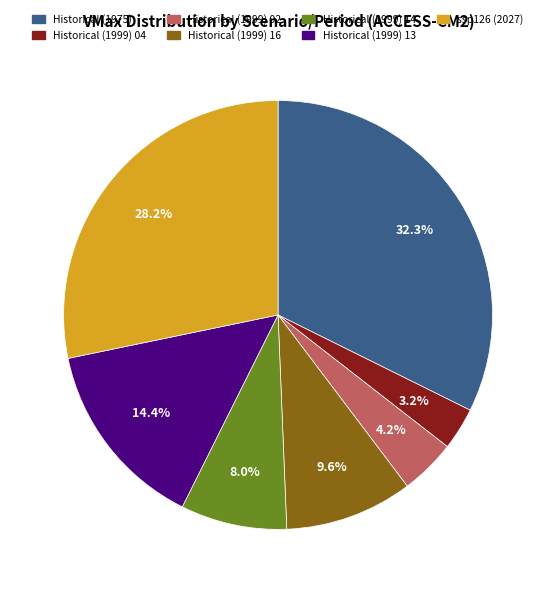

Which has a higher value, ssp126 (2027) or Historical (1999) 13?

ssp126 (2027)